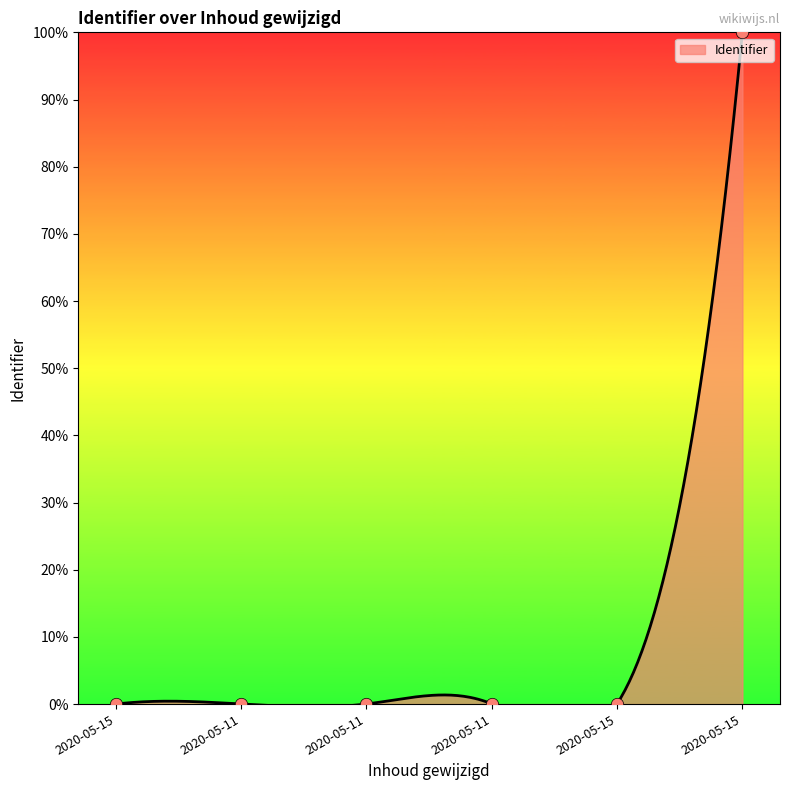

Which has a higher value, 2020-05-11 or 2020-05-15?

2020-05-15